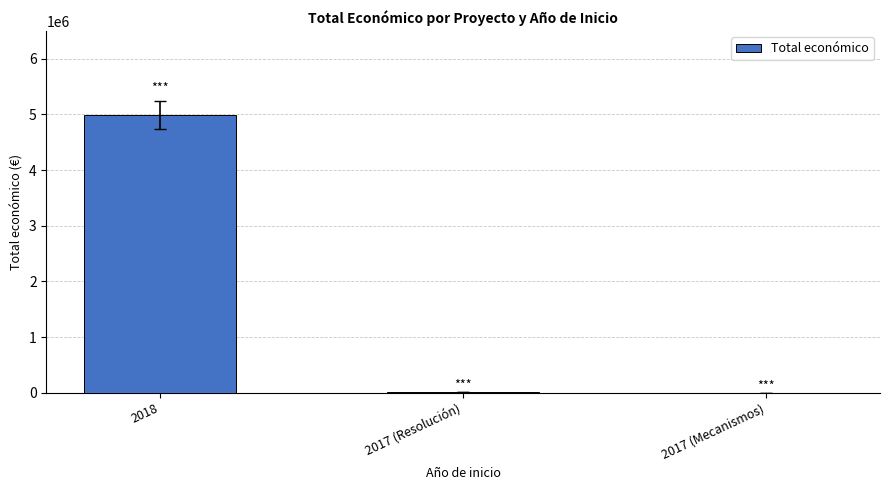

Where is the data nearest to the value 2500061?

2017 (Resolución)